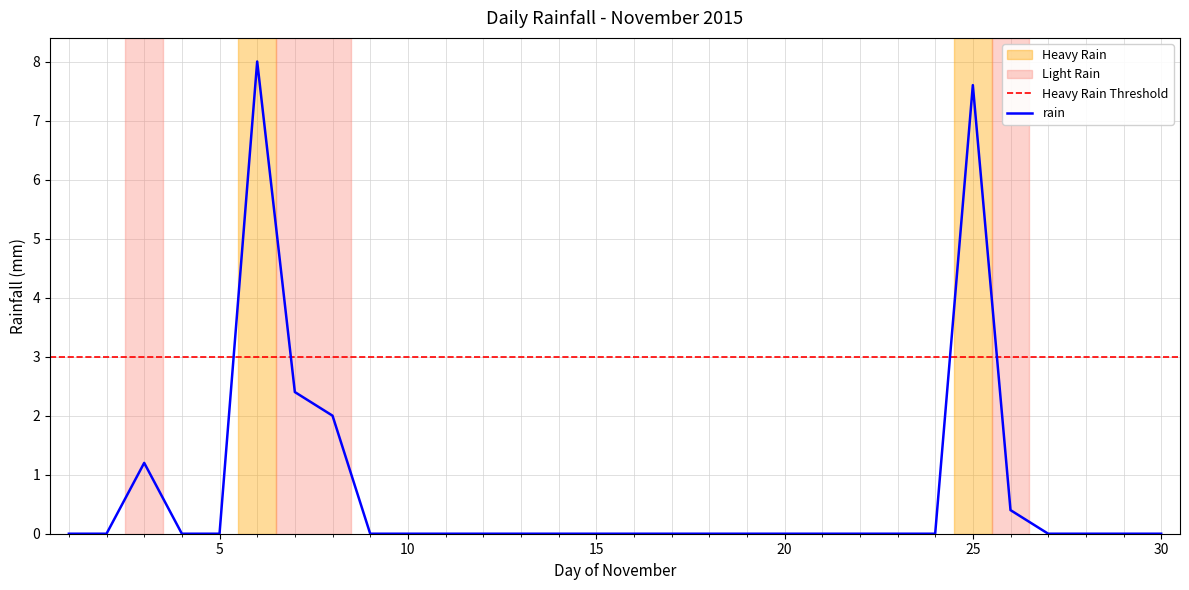

What is the maximum value shown in the chart?

8.0